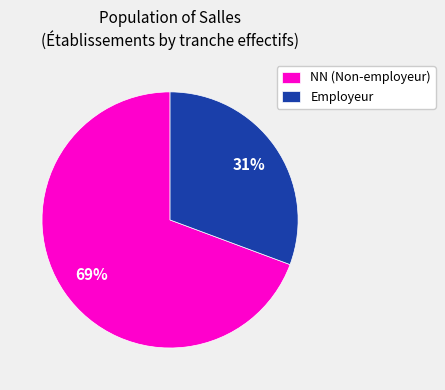

To the nearest percent, what is the average slice percentage?

50%